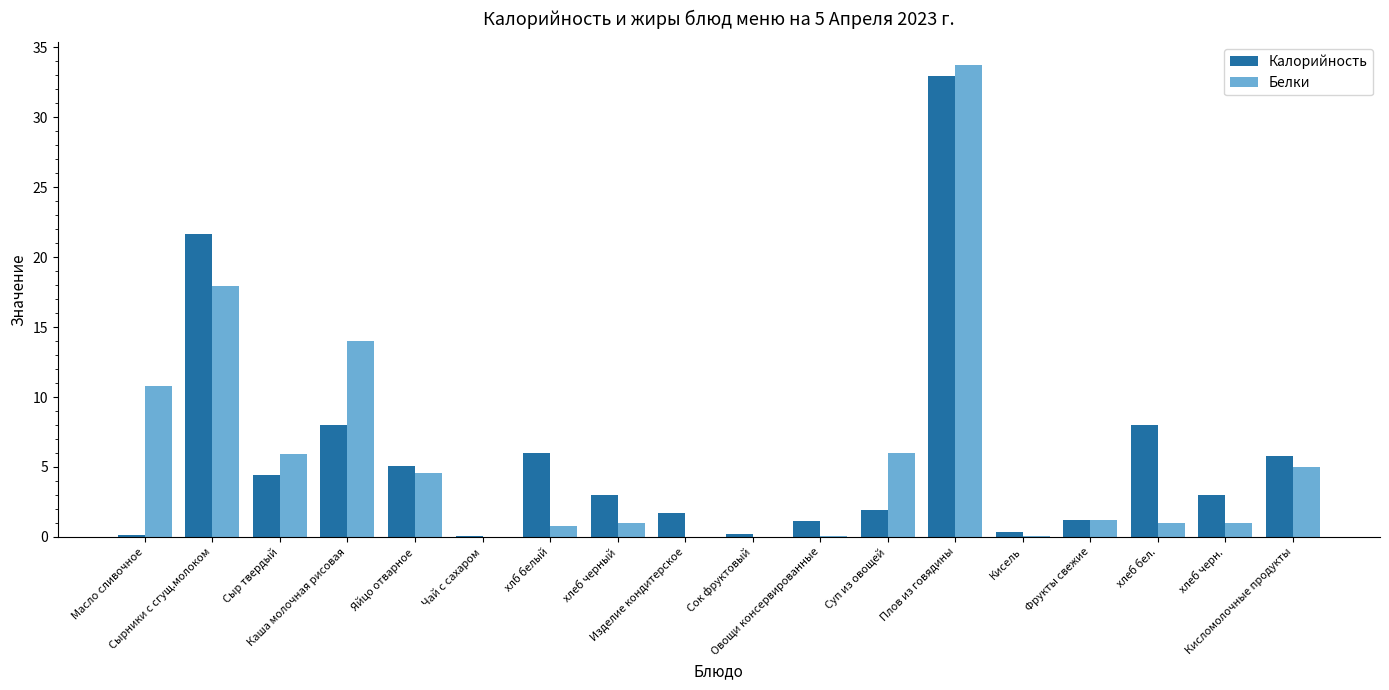

At which label does Калорийность first exceed 3?

Сырники с сгущ.молоком